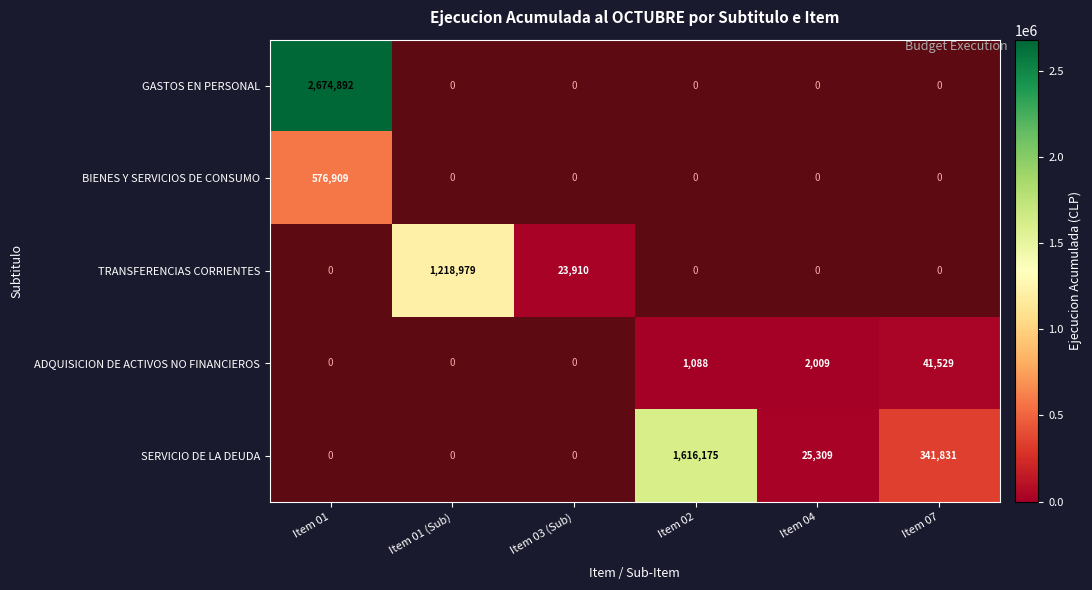

At Item 04, list the series in order from largest to smallest.

SERVICIO DE LA DEUDA, ADQUISICION DE ACTIVOS NO FINANCIEROS, GASTOS EN PERSONAL, BIENES Y SERVICIOS DE CONSUMO, TRANSFERENCIAS CORRIENTES